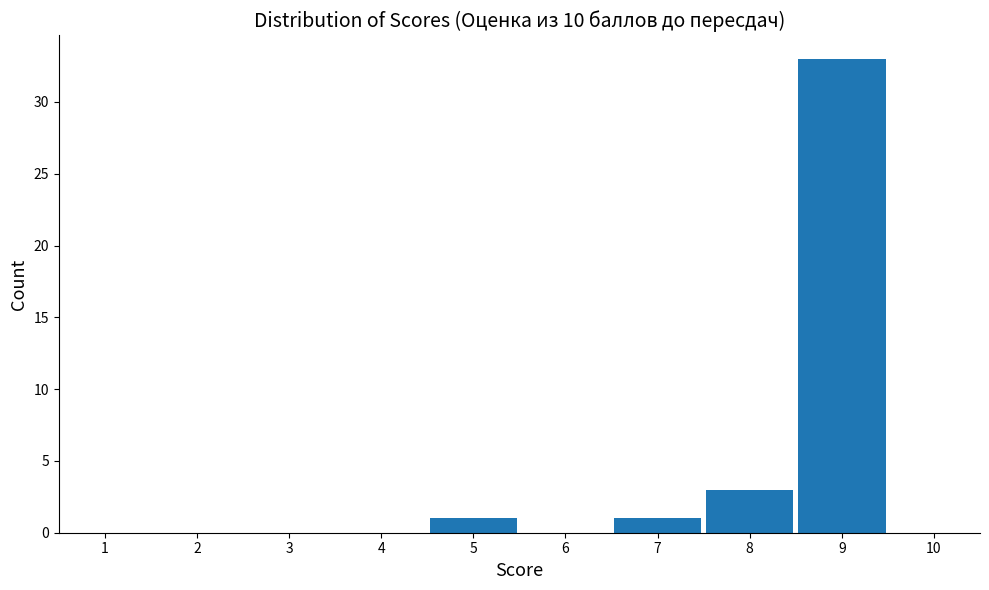

Over which range of the x-axis is the bar tallest?

8.5 to 9.5